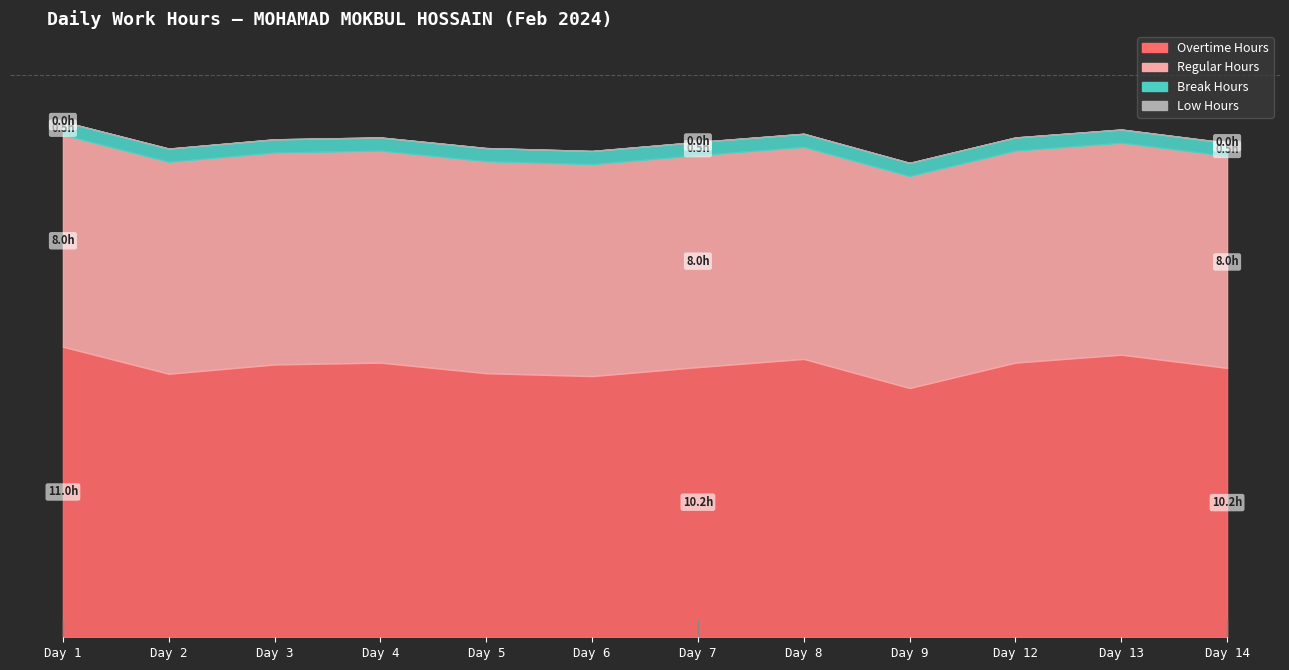

What is the value of the Overtime Hours point at the 11th from the left?

10.7